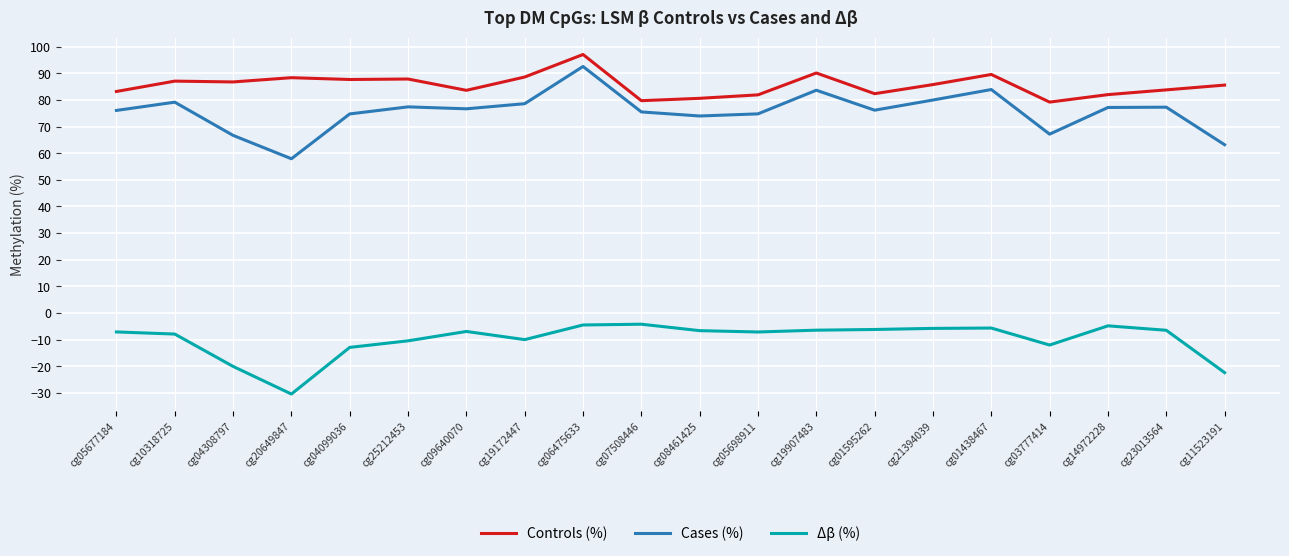

True or false: Cases (%) and Controls (%) cross at least once.

False